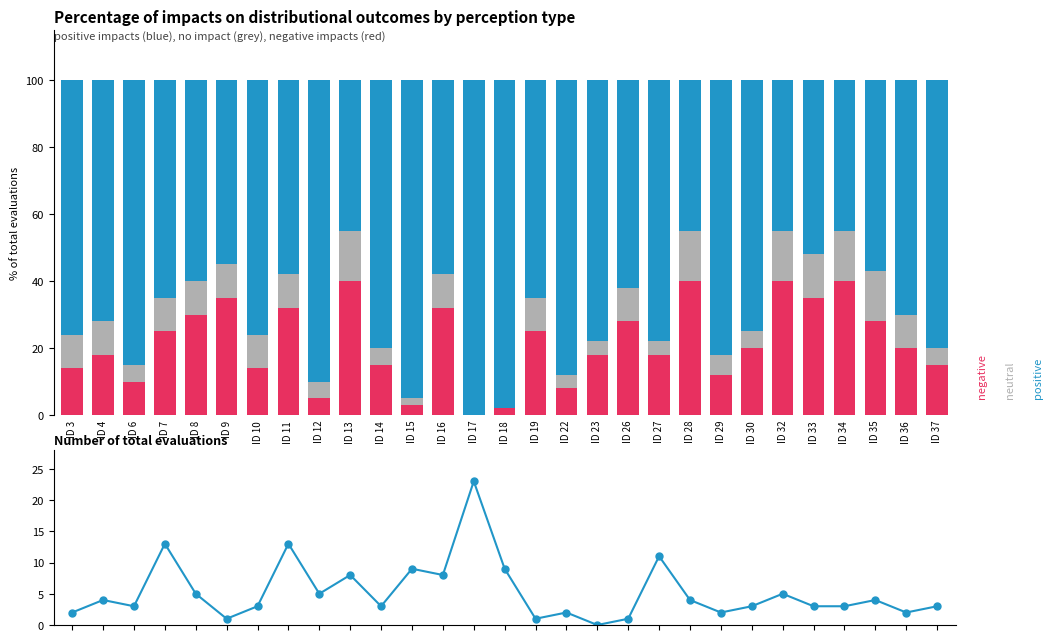

How many values in the neutral series exceed 10?

6